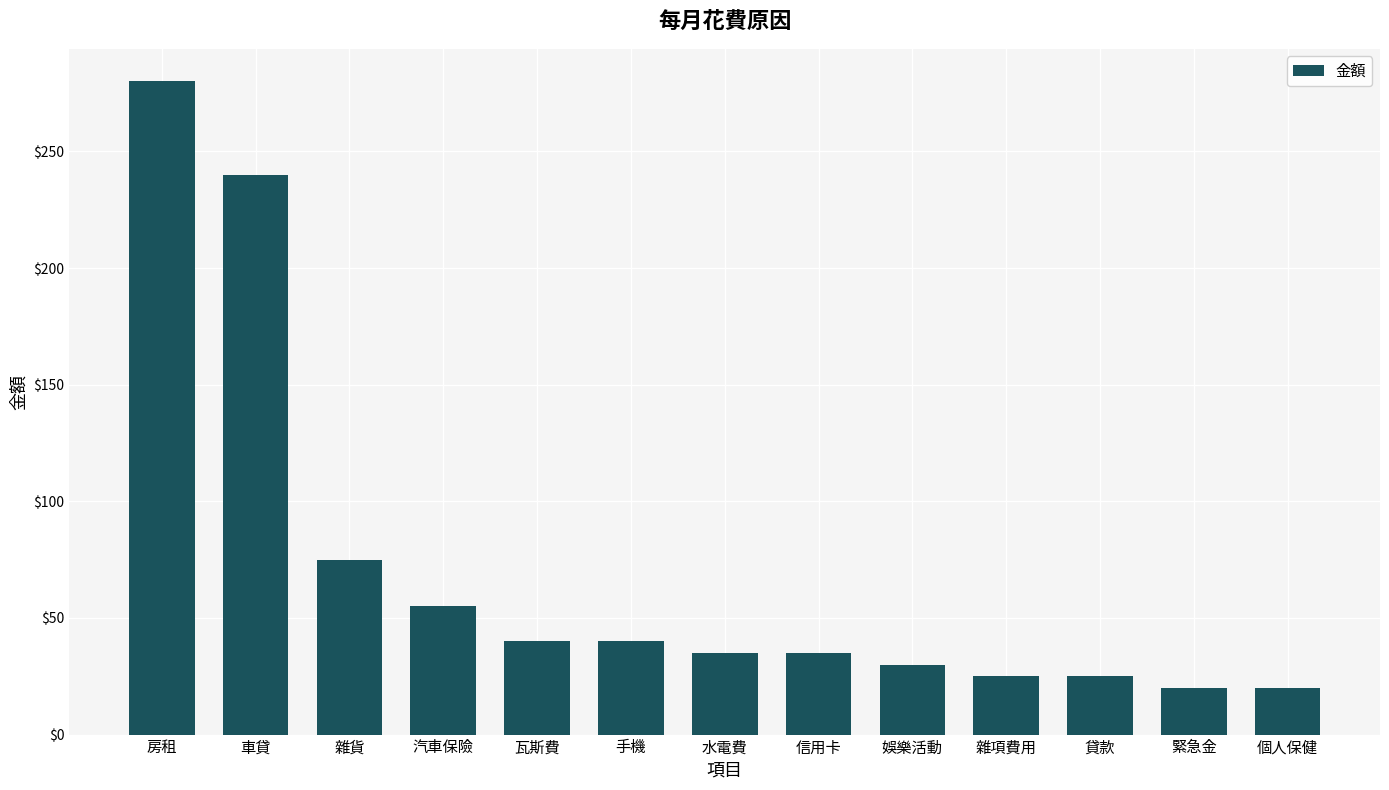

Approximately how many times larger is the value at 貸款 compared to 瓦斯費?

0.6